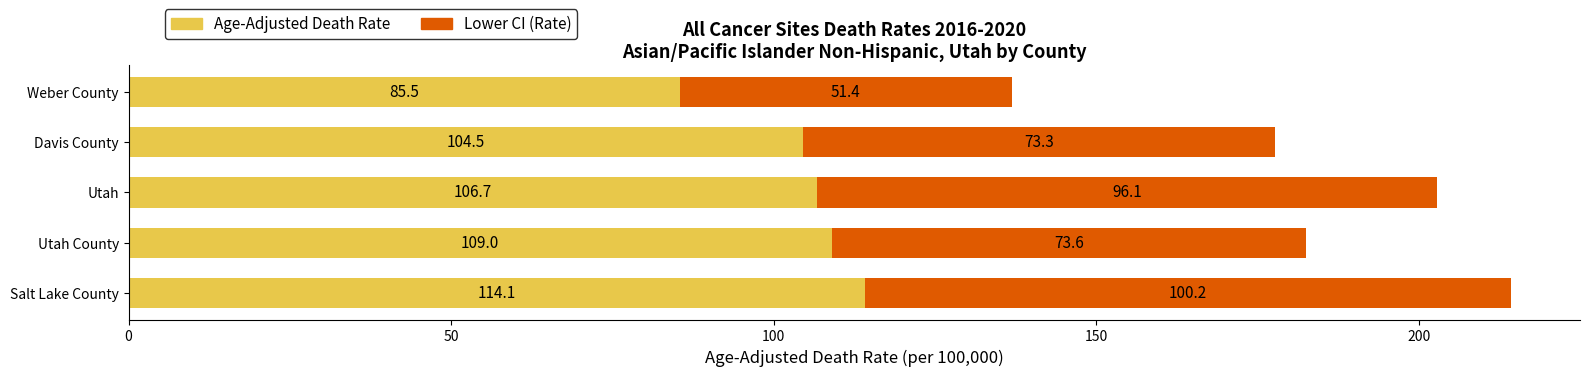

What is the total value across all series at Utah?

202.8